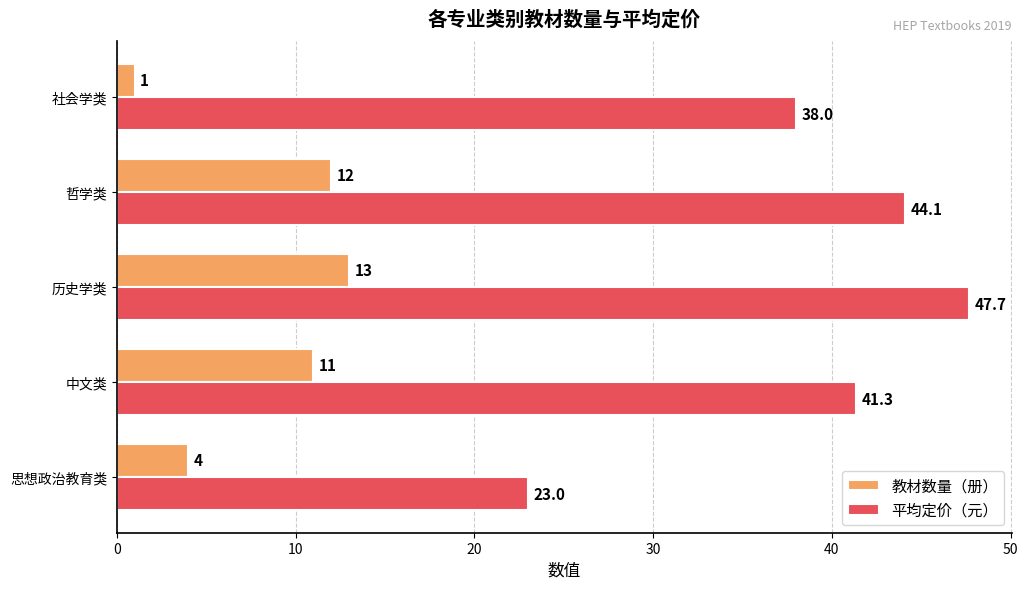

The 教材数量（册） series shows 12.0 at 哲学类. True or false?

True